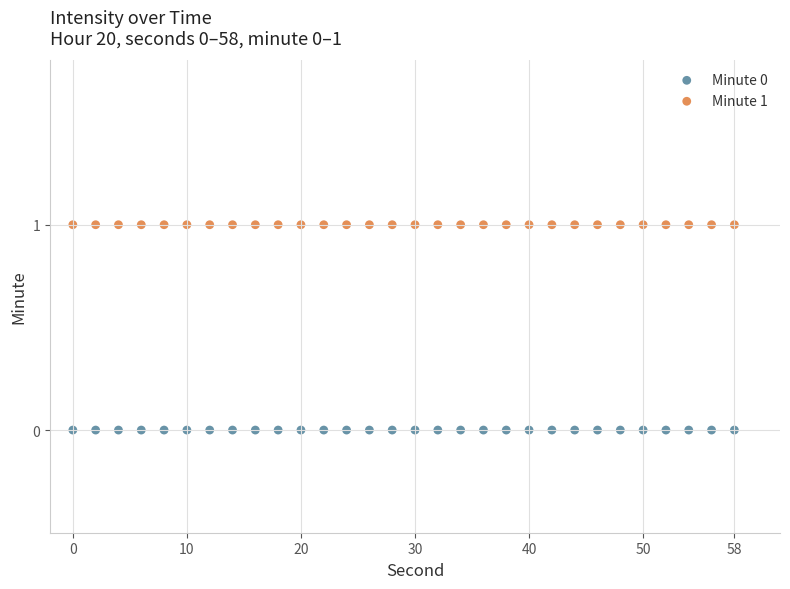

What are all the series names shown in the legend?

Minute 0, Minute 1